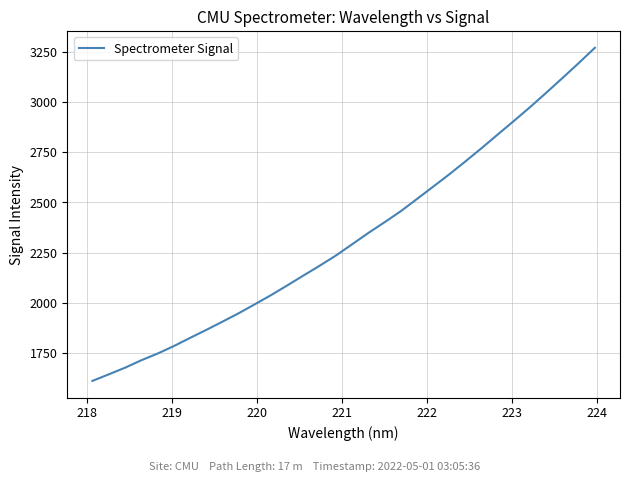

What is the greatest value displayed?

3270.0